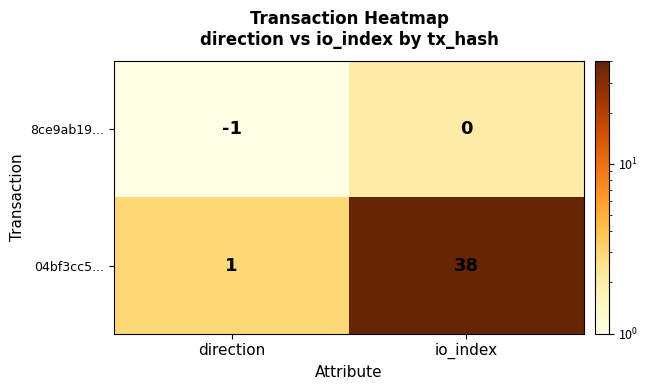

Which series has the widest spread of values?

04bf3cc5...